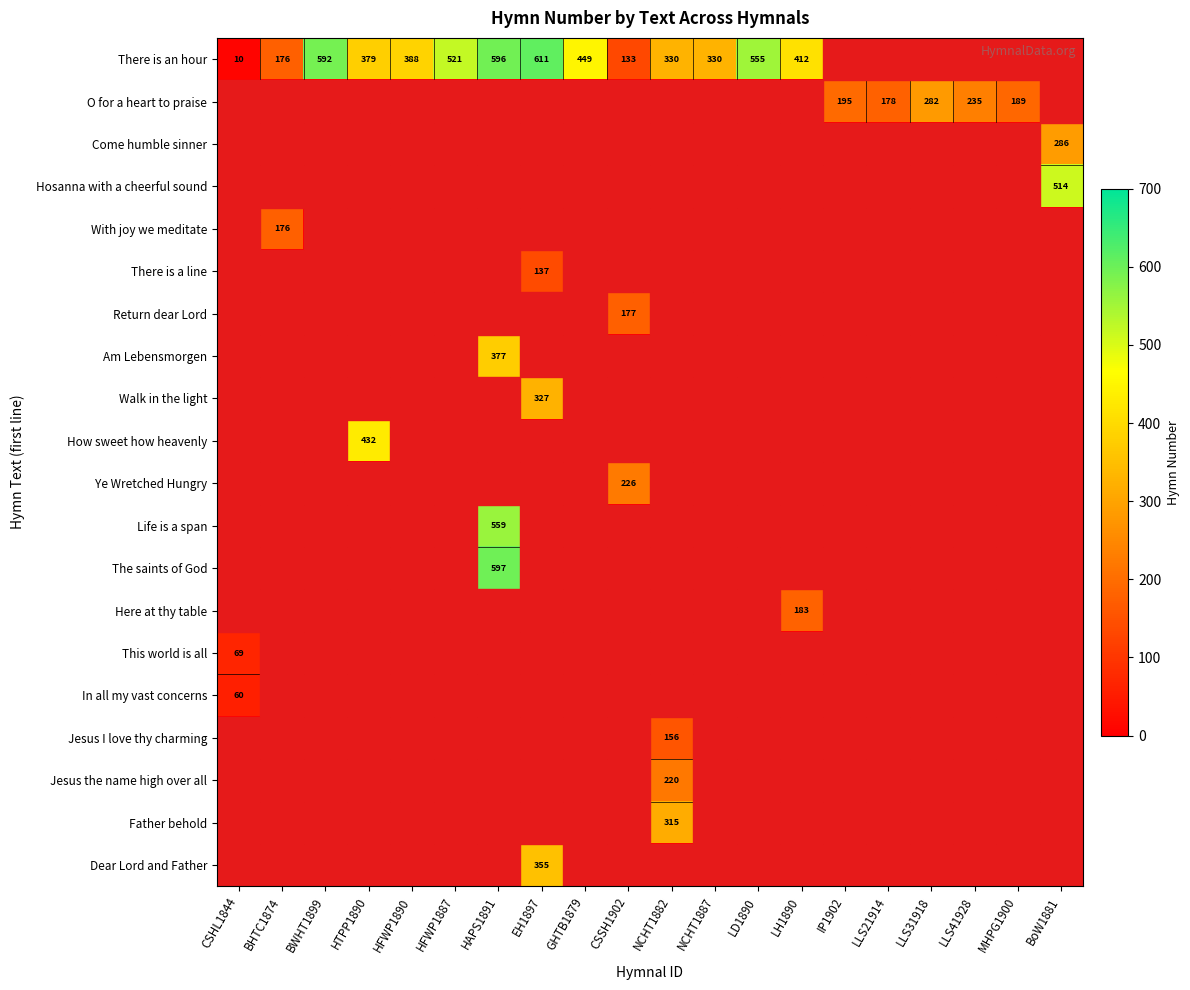

The There is an hour series shows 379 at HTPP1890. True or false?

True